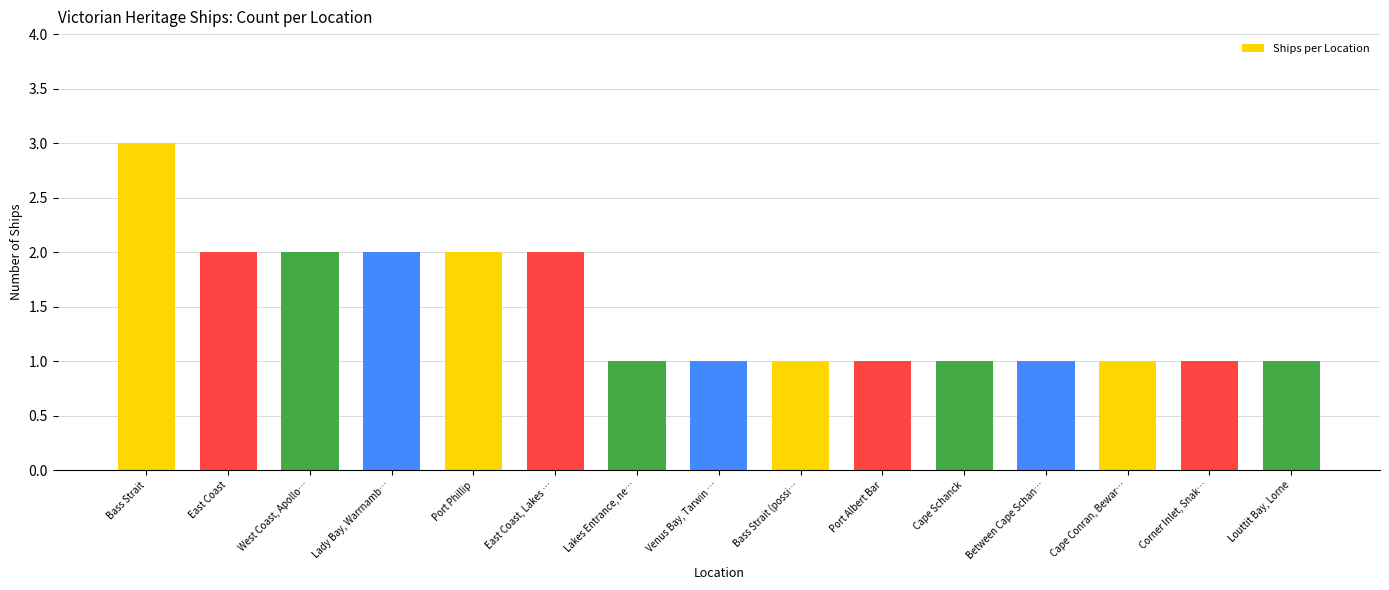

Which has a higher value, Bass Strait or Lakes Entrance, ne…?

Bass Strait